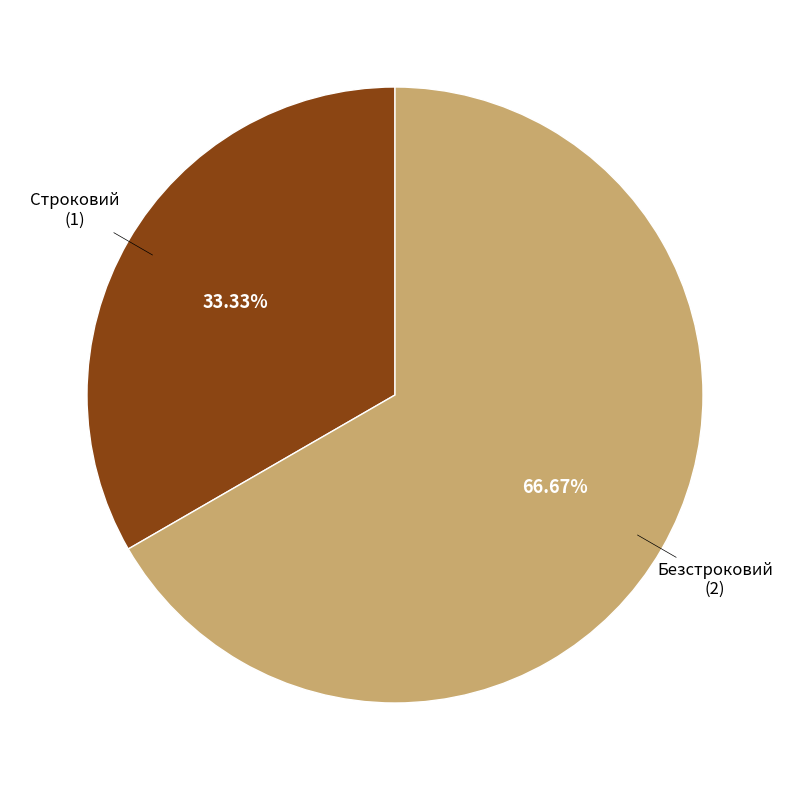

Is there a majority slice in this chart?

Yes